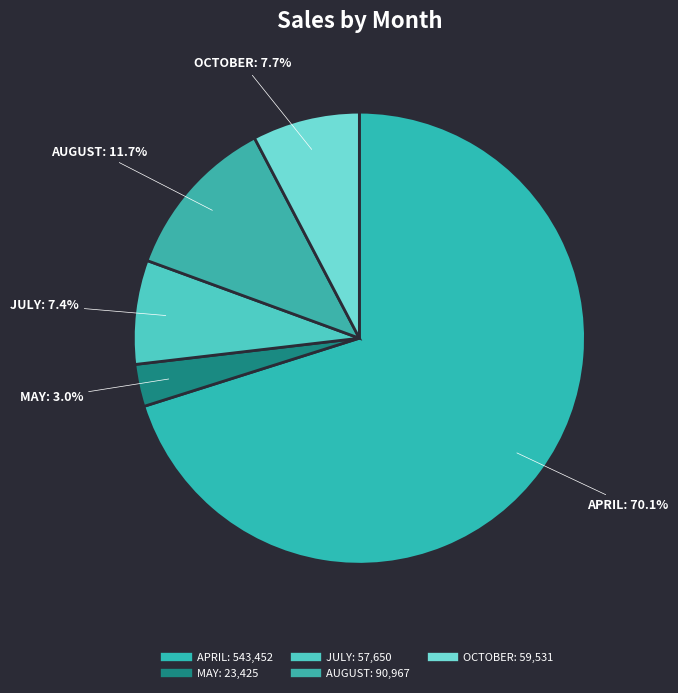

Do JULY and MAY together represent more than half of the pie?

No